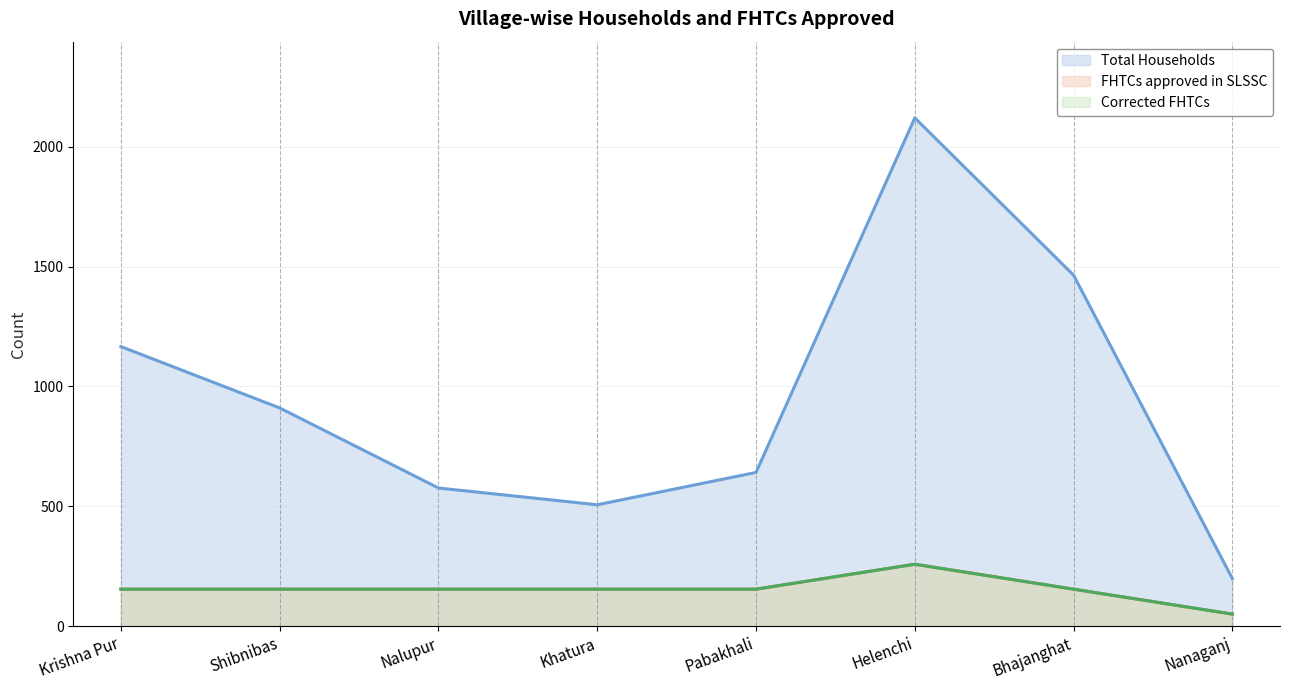

In Total Households (line), how many points are higher than both neighbors (excluding endpoints)?

1